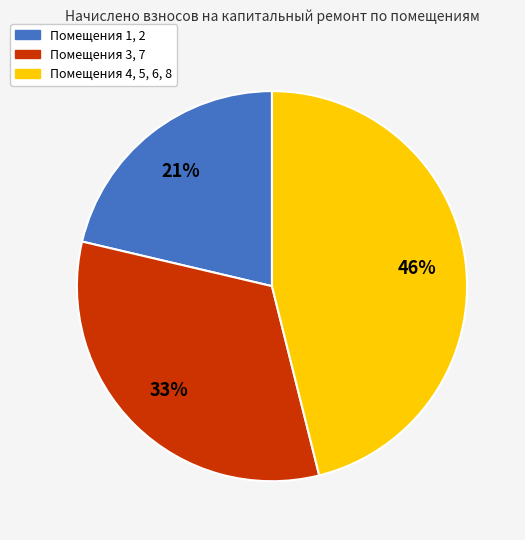

To the nearest percent, what percentage of the pie is Помещения 4, 5, 6, 8?

46%